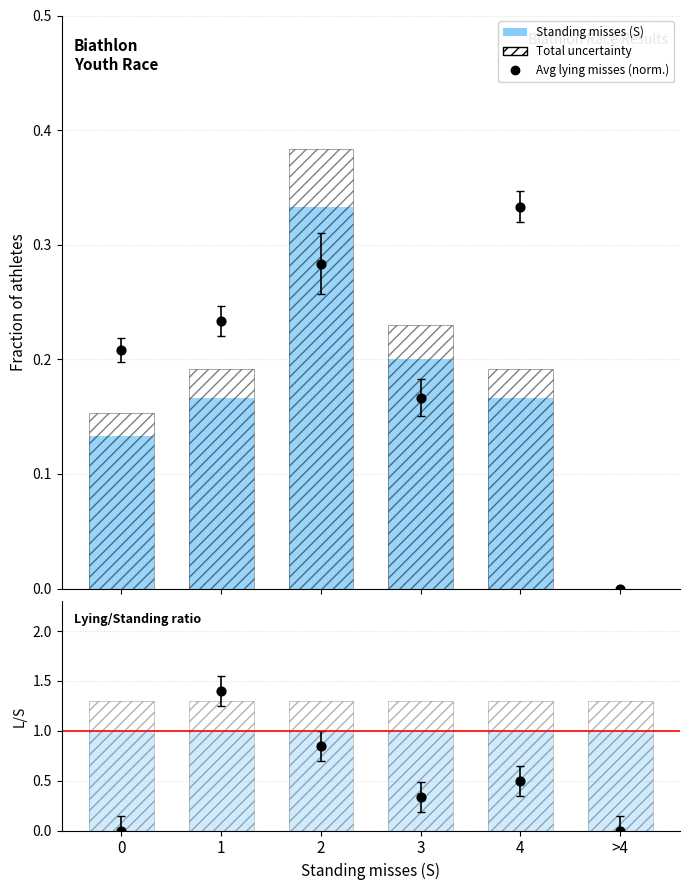

Which series has the largest Y range (max minus min)?

L/S ratio